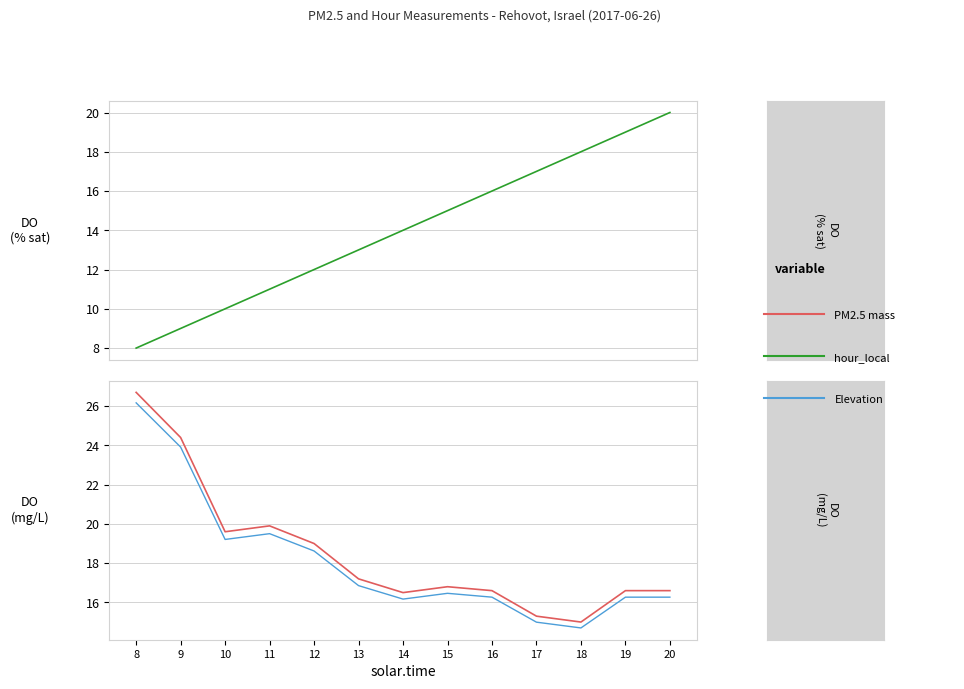

Where does the hour_local series first go above 14?

15